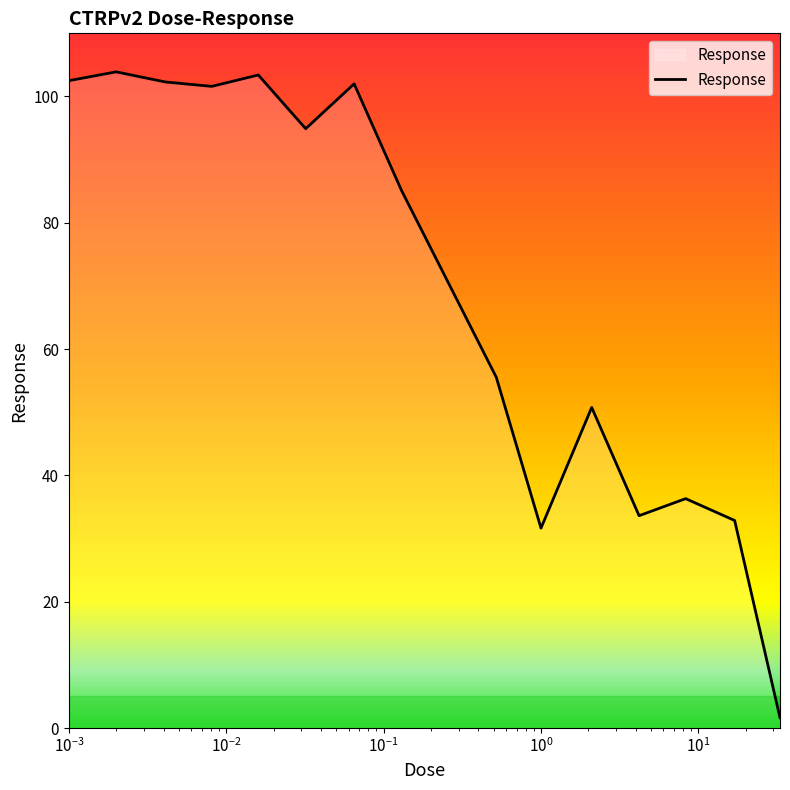

How many lines are shown in the chart?

1